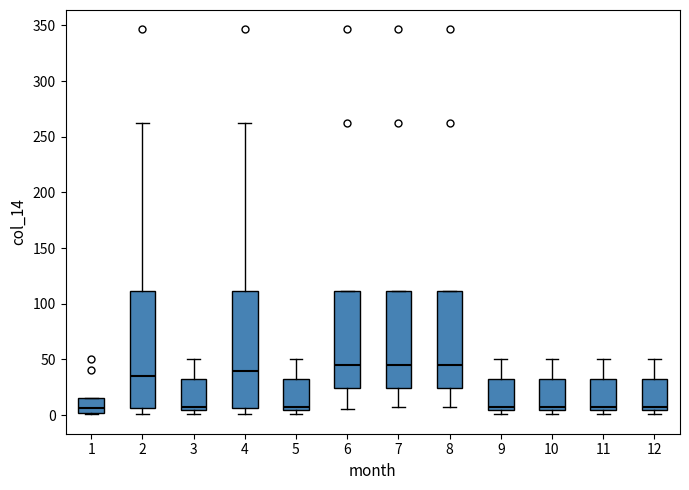

Reading left to right, read every box against the y-axis: the position of its median line, the range the box covers, and the ends of its whiskers. The values are not printed on the chart, so give them approximately, as read against the axis.

1: median 5, box 0 to 15, whiskers 0 (just below the box's lower edge) to 15
2: median 35, box 5 to 110, whiskers 0 to 265
3: median 5 (just above the box's lower edge), box 5 to 30, whiskers 0 to 50
4: median 40, box 5 to 110, whiskers 0 to 265
5: median 5 (just above the box's lower edge), box 5 to 30, whiskers 0 to 50
6: median 45, box 25 to 110, whiskers 5 to 110
7: median 45, box 25 to 110, whiskers 5 to 110
8: median 45, box 25 to 110, whiskers 5 to 110
9: median 5 (just above the box's lower edge), box 5 to 30, whiskers 0 to 50
10: median 5 (just above the box's lower edge), box 5 to 30, whiskers 0 to 50
11: median 5 (just above the box's lower edge), box 5 to 30, whiskers 0 to 50
12: median 5 (just above the box's lower edge), box 5 to 30, whiskers 0 to 50